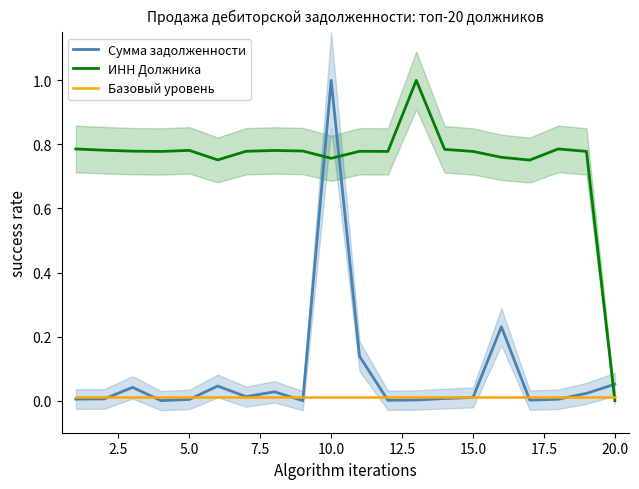

True or false: Сумма задолженности and ИНН Должника intersect in this chart.

True